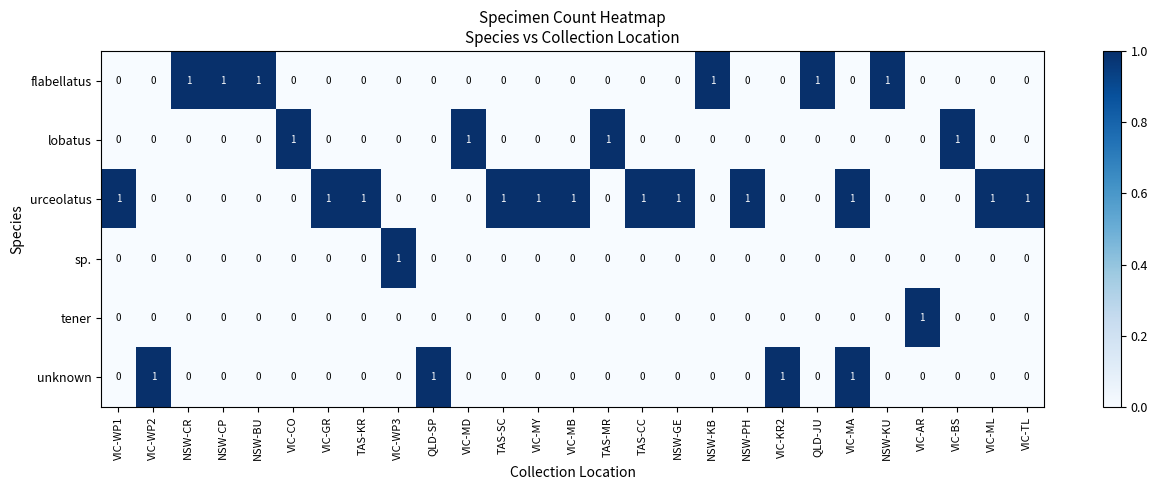

The value of flabellatus at VIC-ML is -1. True or false?

False